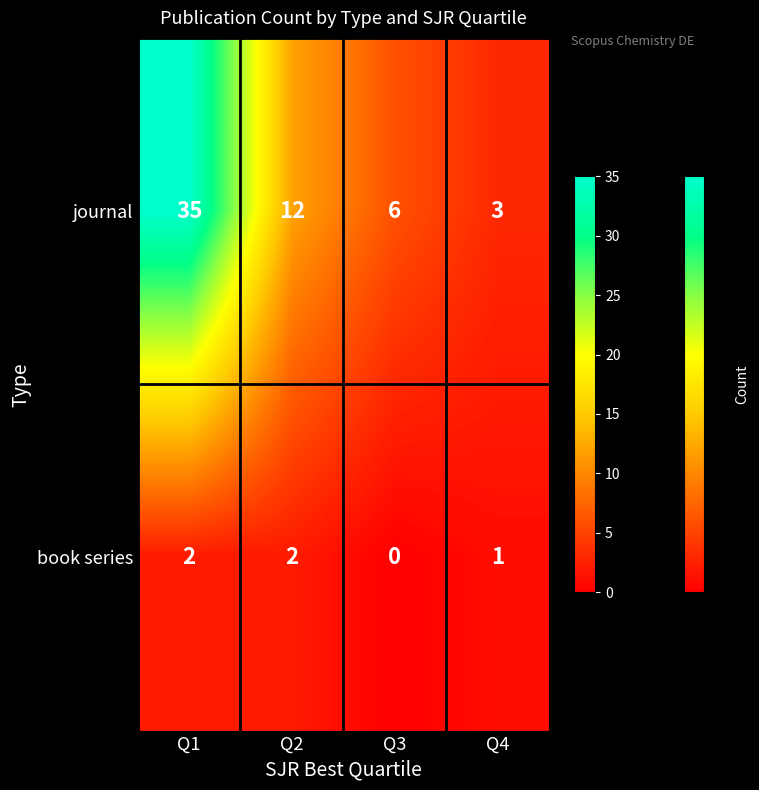

Reading left to right, what are all the values shown in this chart?

journal: 35	12	6	3
book series: 2	2	0	1